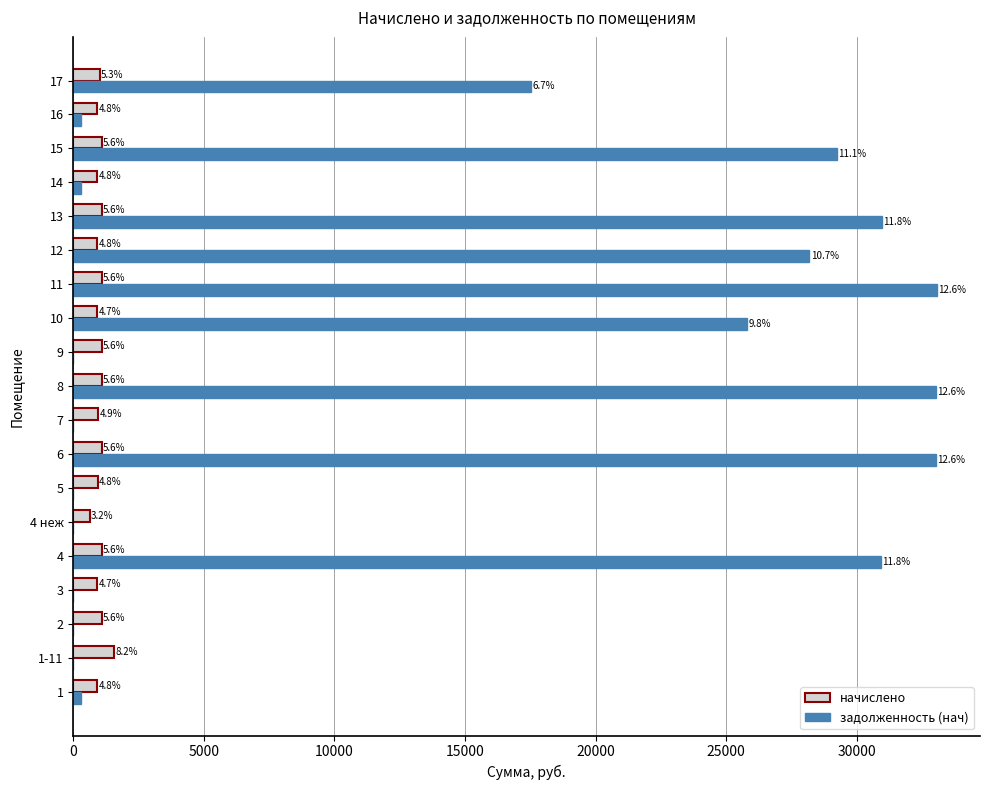

What are all the series names shown in the legend?

начислено, задолженность (нач)